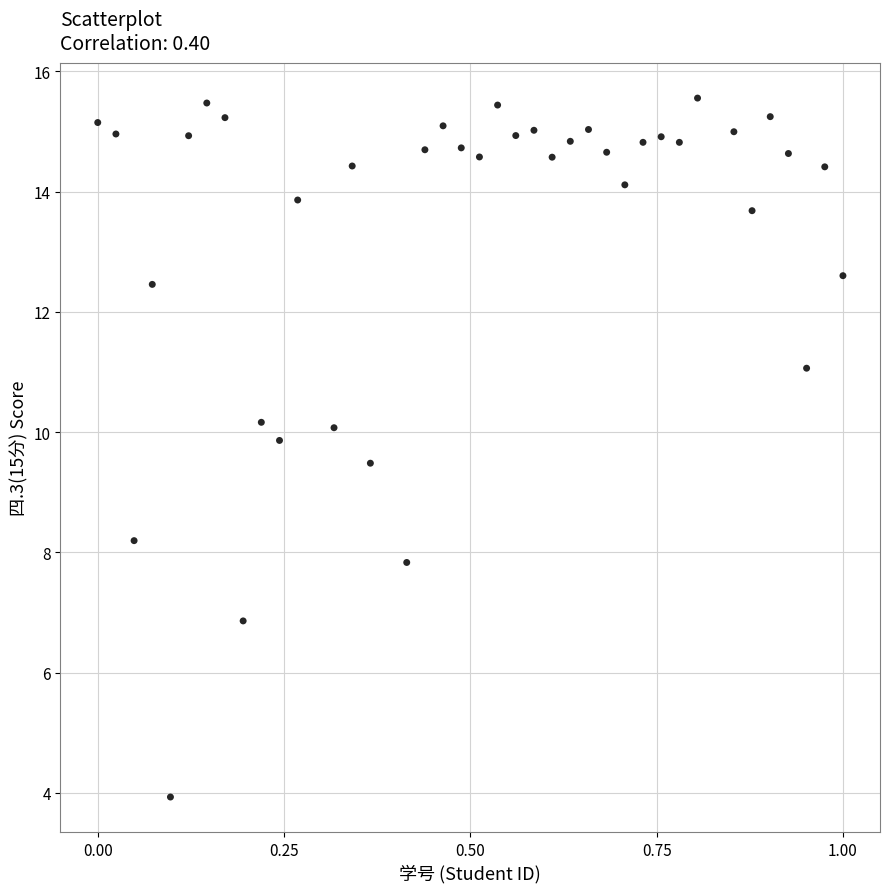

What is the range of X values (max minus min)?

1.0